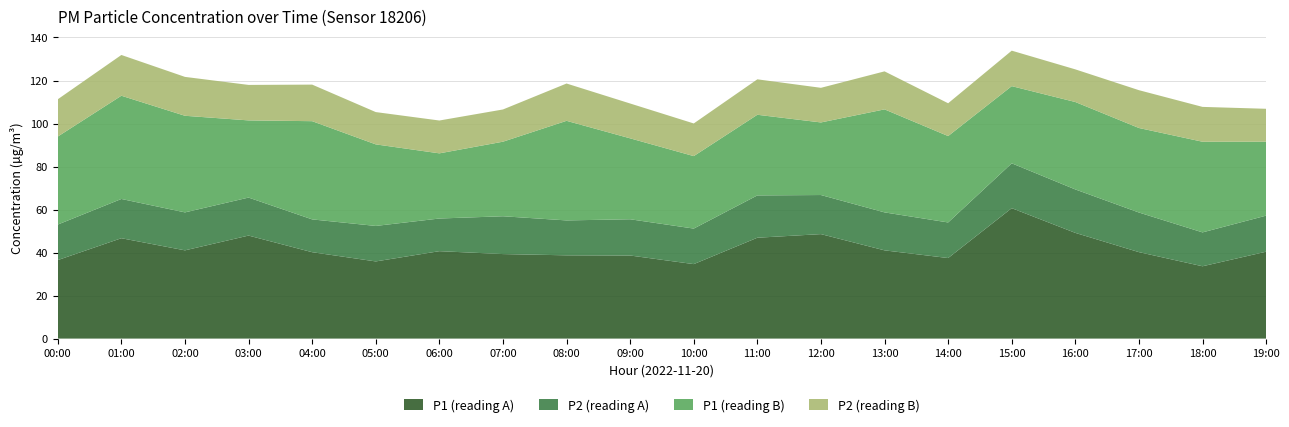

Reading right to left, what are all the values shown in this chart?

P1: 19:00=40.4	18:00=33.6	17:00=40.2	16:00=49.1	15:00=60.6	14:00=37.5	13:00=41.0	12:00=48.6	11:00=46.9	10:00=34.6	09:00=38.6	08:00=38.7	07:00=39.3	06:00=40.6	05:00=35.9	04:00=40.2	03:00=47.9	02:00=41.0	01:00=46.7	00:00=36.5
P2: 19:00=16.8	18:00=15.8	17:00=18.4	16:00=20.2	15:00=20.9	14:00=16.6	13:00=17.6	12:00=18.2	11:00=19.7	10:00=16.5	09:00=16.9	08:00=16.2	07:00=17.6	06:00=15.2	05:00=16.5	04:00=15.2	03:00=17.7	02:00=17.6	01:00=18.2	00:00=16.5
P1_b: 19:00=34.4	18:00=42.1	17:00=39.3	16:00=40.6	15:00=35.9	14:00=40.2	13:00=47.9	12:00=33.8	11:00=37.5	10:00=33.7	09:00=37.6	08:00=46.3	07:00=34.7	06:00=30.3	05:00=37.9	04:00=45.7	03:00=35.9	02:00=44.9	01:00=48.0	00:00=40.9
P2_b: 19:00=15.3	18:00=16.2	17:00=17.6	16:00=15.2	15:00=16.5	14:00=15.2	13:00=17.7	12:00=16.1	11:00=16.5	10:00=15.2	09:00=16.2	08:00=17.4	07:00=15.0	06:00=15.3	05:00=15.0	04:00=17.0	03:00=16.5	02:00=18.1	01:00=18.9	00:00=17.3